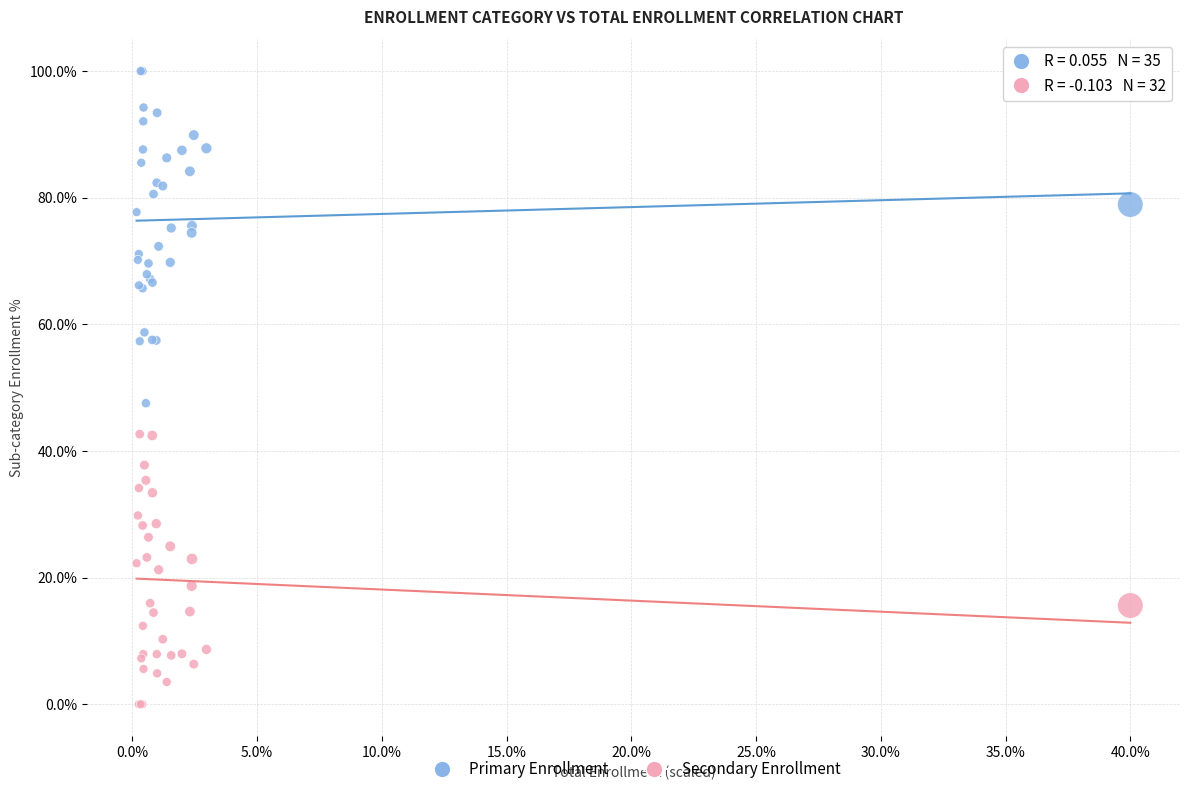

Across all series, what Y value is closest to 50?

47.5